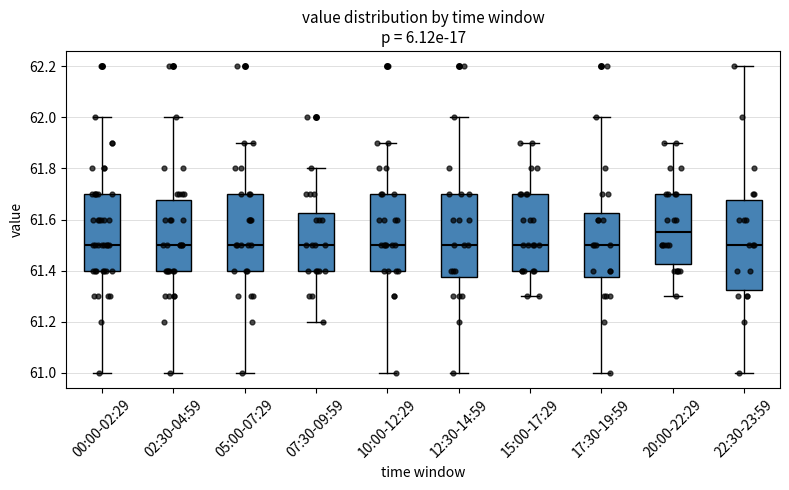

Where is the upper edge of the box for 00:00-02:29 on the y-axis? The values are not printed on the chart, so give them approximately, as read against the axis.

61.70